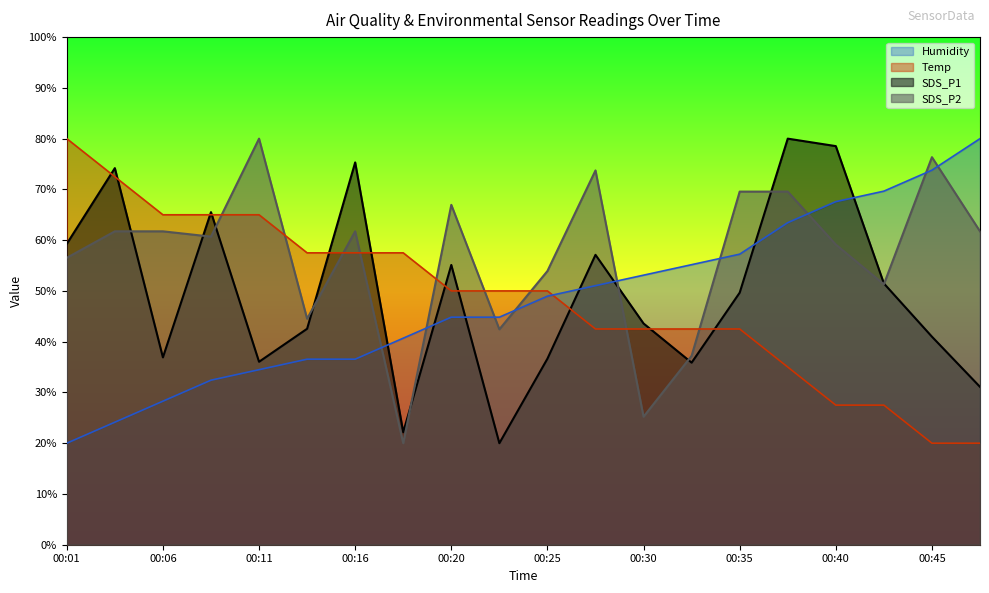

How many times do SDS_P1 and Humidity cross each other?

7